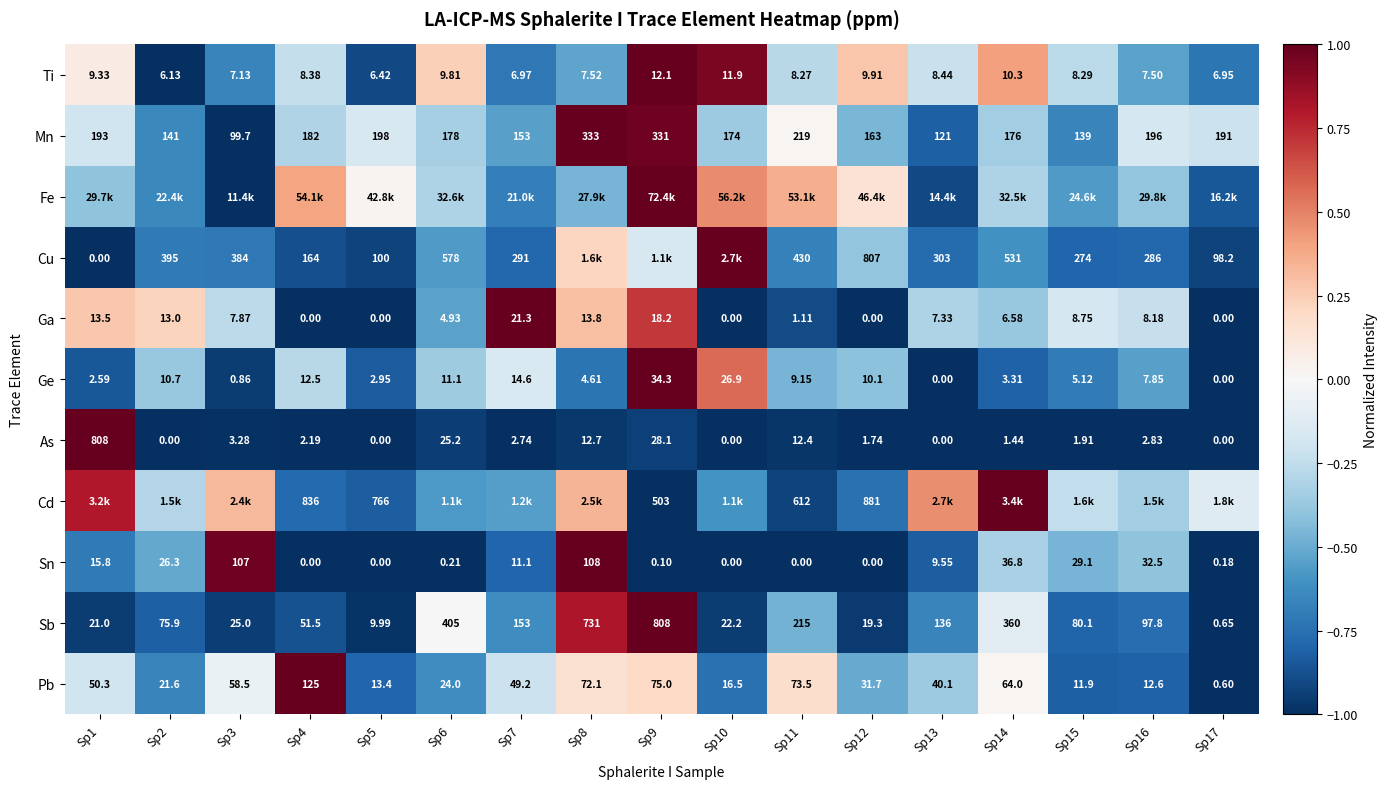

Is the value of Cd at Sp5 greater than the value of Sb at Sp3?

Yes